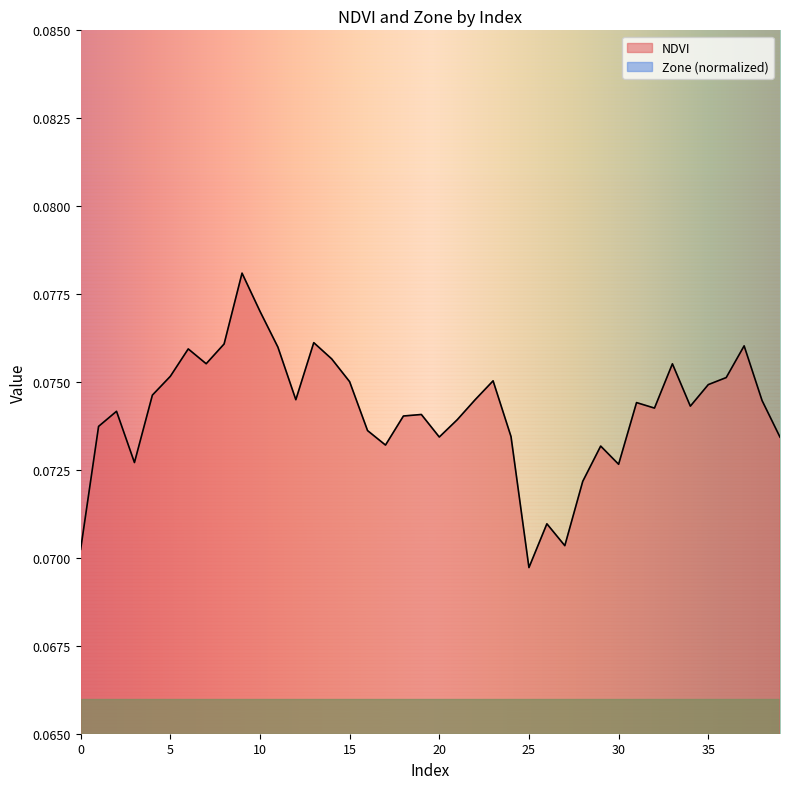

At which category does NDVI reach its first local valley?

3